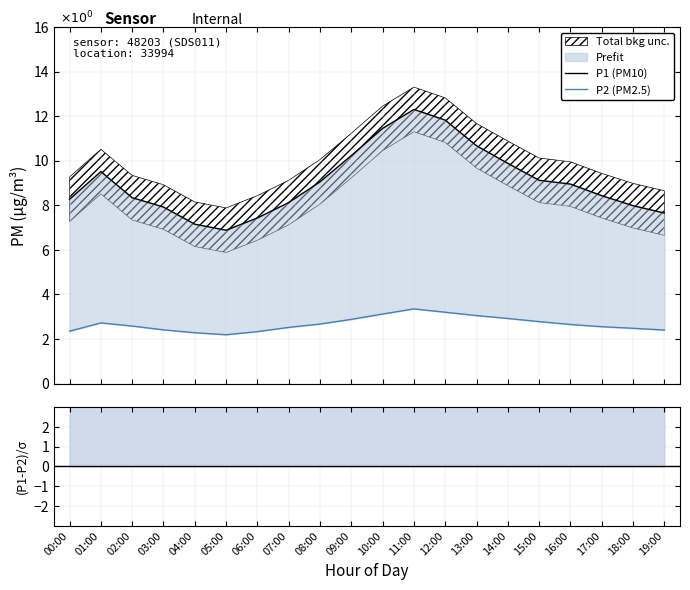

In residual, how many points are higher than both neighbors (excluding endpoints)?

2